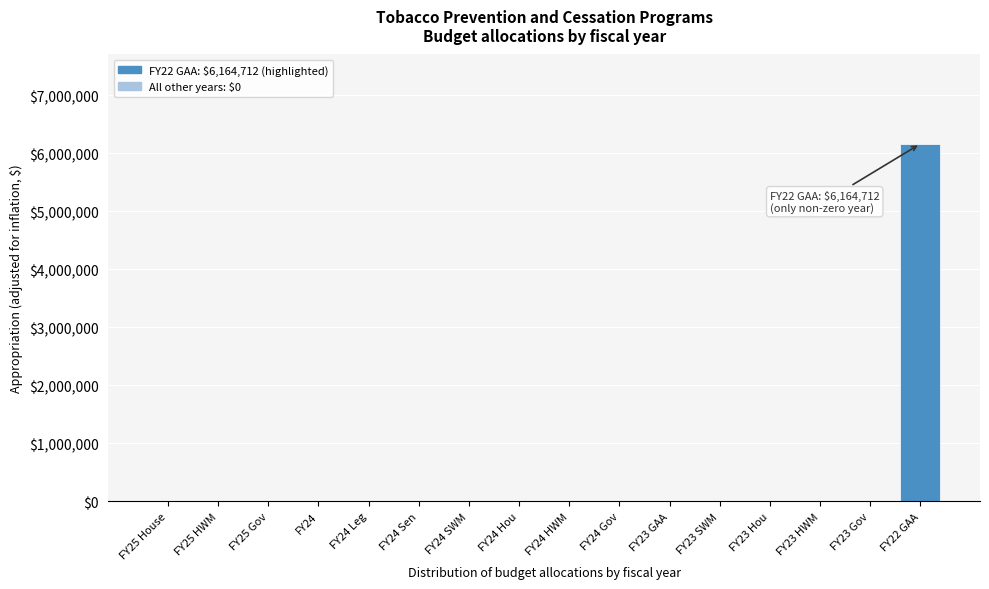

Reading right to left, what are all the values shown in this chart?

FY22 GAA=6164712	FY23 Gov=0	FY23 HWM=0	FY23 Hou=0	FY23 SWM=0	FY23 GAA=0	FY24 Gov=0	FY24 HWM=0	FY24 Hou=0	FY24 SWM=0	FY24 Sen=0	FY24 Leg=0	FY24=0	FY25 Gov=0	FY25 HWM=0	FY25 House=0